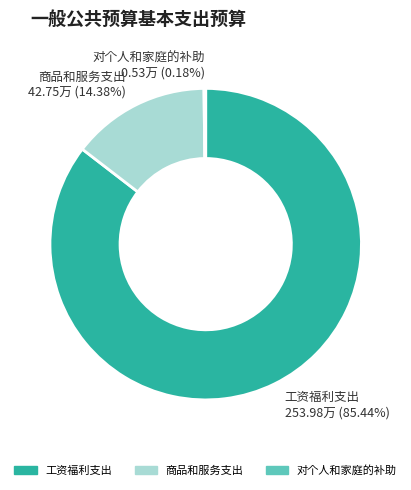

Which slice is the largest?

工资福利支出